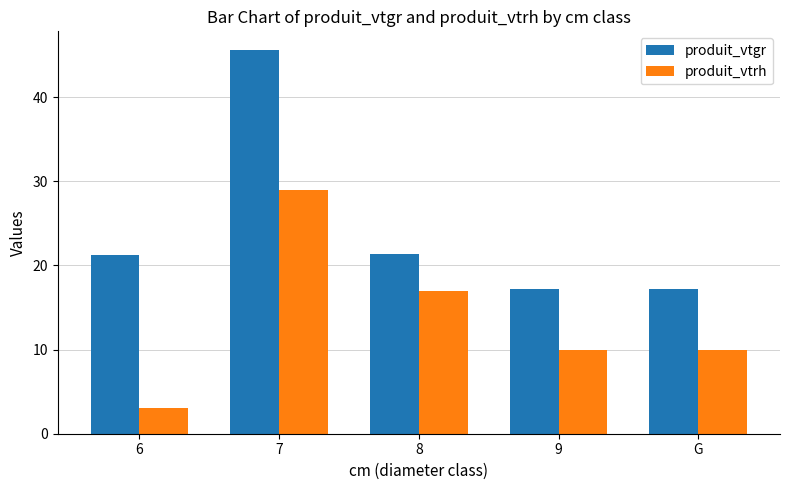

What is the difference between the produit_vtgr values at G and 6?

3.9